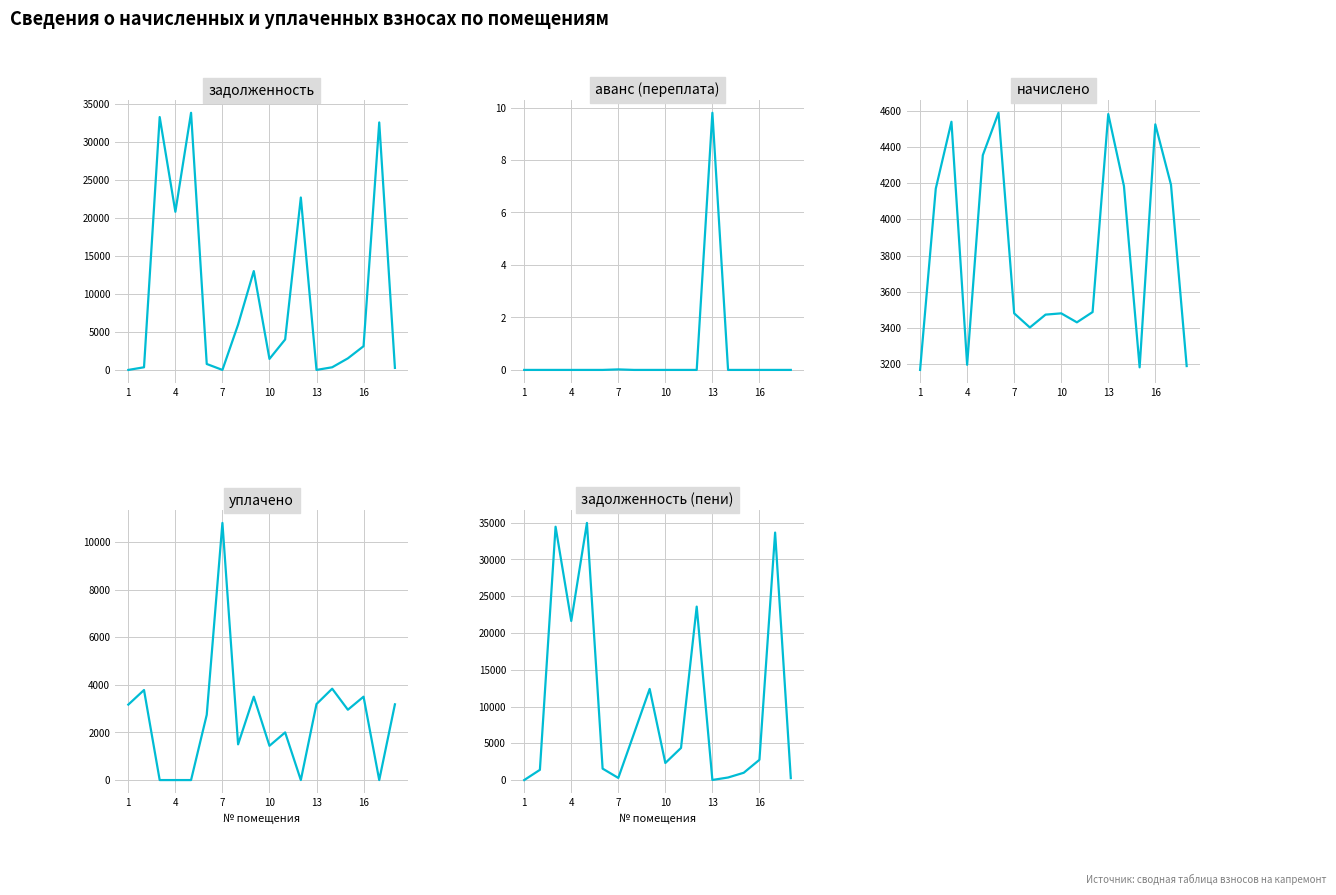

Reading right to left, what are all the values shown in this chart?

задолженность: 265.8	32603.4	3124.4	1524.3	348.7	0.0	22713.6	4011.4	1450.4	13022.3	5969.7	0.0	782.6	33874.4	20831.9	33311.3	347.5	0.0
аванс (переплата): 0.0	0.0	0.0	0.0	0.0	9.8	0.0	0.0	0.0	0.0	0.0	0.0	0.0	0.0	0.0	0.0	0.0	0.0
начислено: 3189.7	4191.4	4525.2	3182.6	4184.3	4582.1	3488.0	3431.3	3481.0	3473.9	3402.8	3481.0	4589.2	4354.8	3196.8	4539.5	4170.0	3168.4
уплачено: 3178.9	0.0	3500.0	2952.5	3835.6	3190.9	0.0	2000.0	1438.6	3500.0	1500.0	10795.0	2740.0	0.0	0.0	0.0	3780.3	3168.4
задолженность (пени): 265.8	33651.2	2755.7	993.5	348.7	13.0	23585.6	4369.2	2320.6	12390.8	6320.4	290.0	1556.4	34963.1	21631.1	34446.2	1390.0	0.0